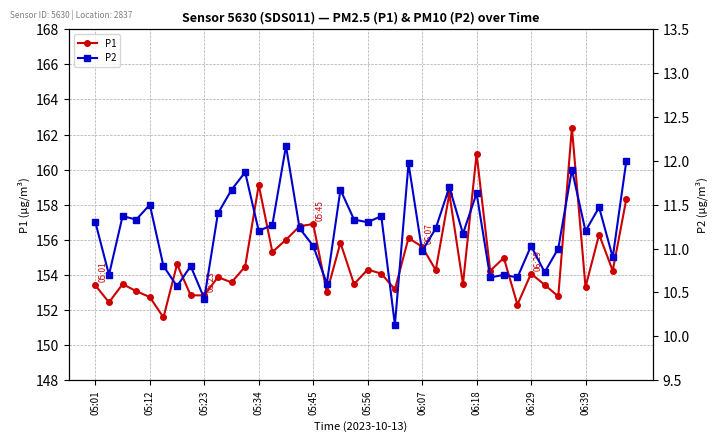

True or false: P1 has more than 1 interior local peaks.

True